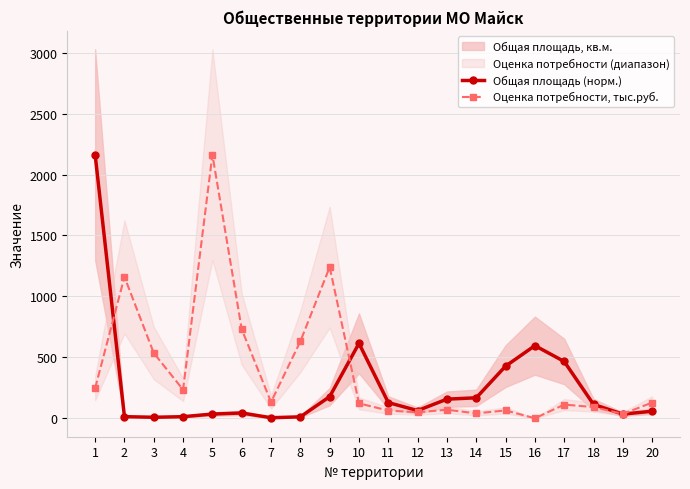

Which category has the highest value in the Общая площадь (норм.) series?

1